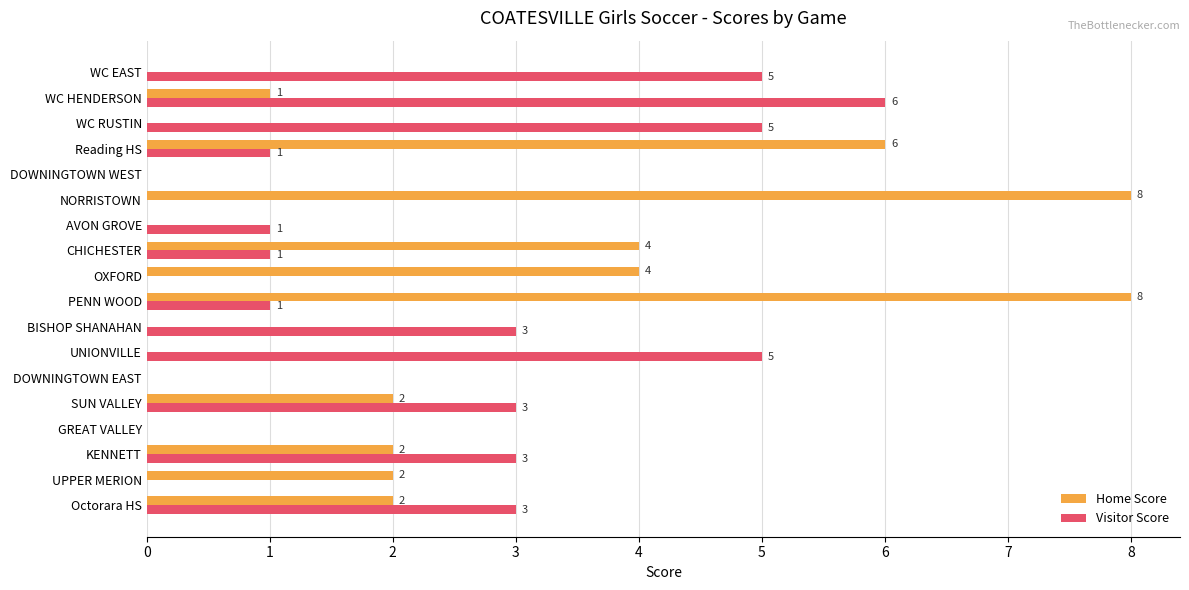

What is the sum of all Visitor Score values?

37